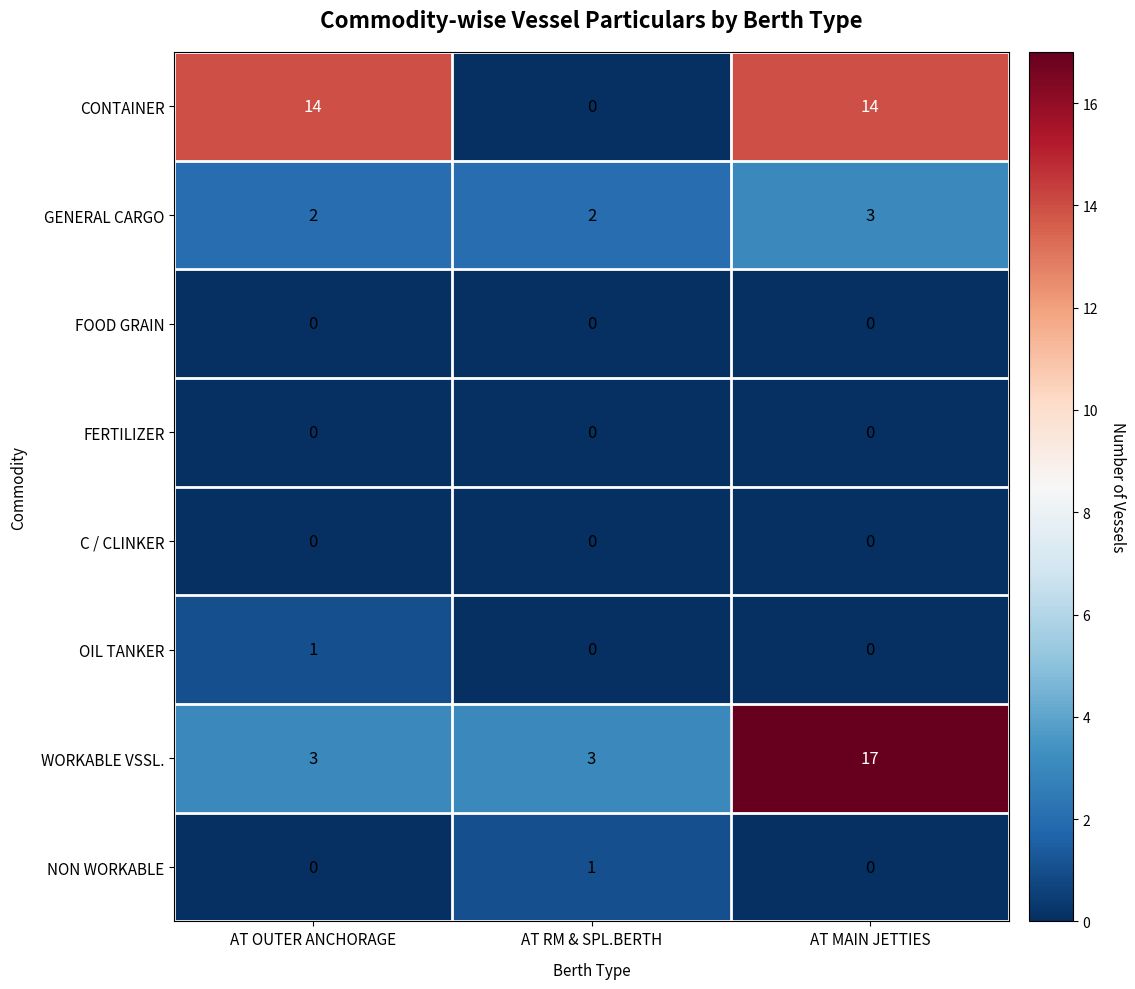

At how many categories does at least one series exceed 0?

3